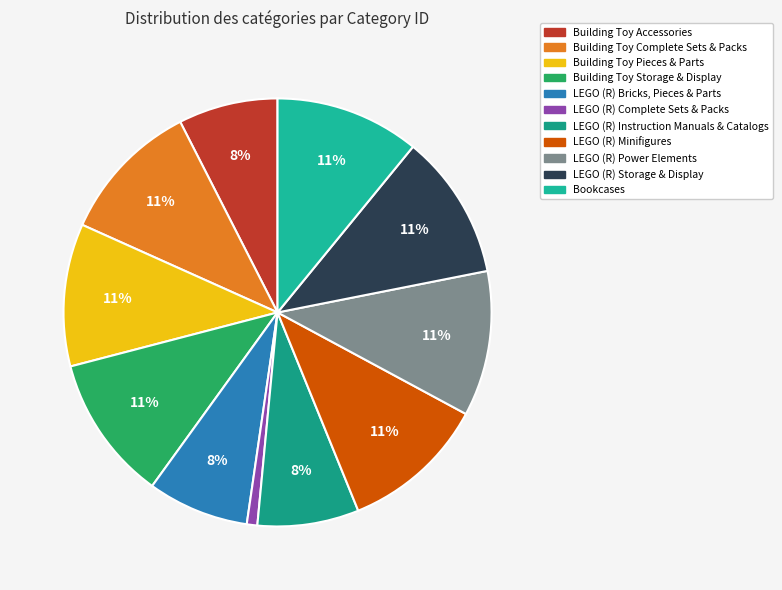

Combined, do LEGO (R) Bricks, Pieces & Parts and Building Toy Pieces & Parts account for over 50%?

No